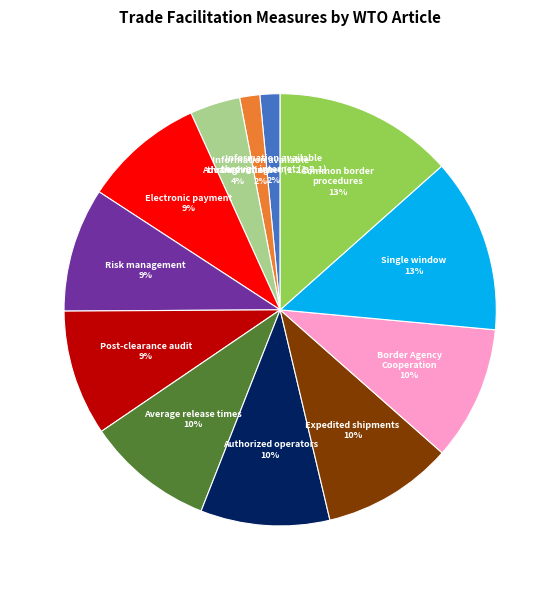

To the nearest percent, what is the average slice percentage?

8%